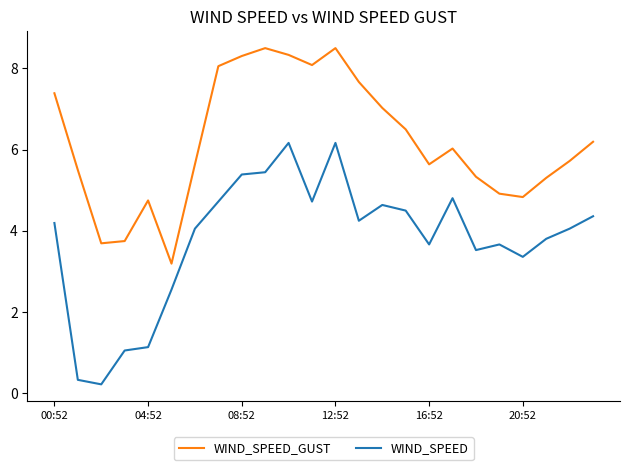

Which series has the widest spread of values?

WIND_SPEED